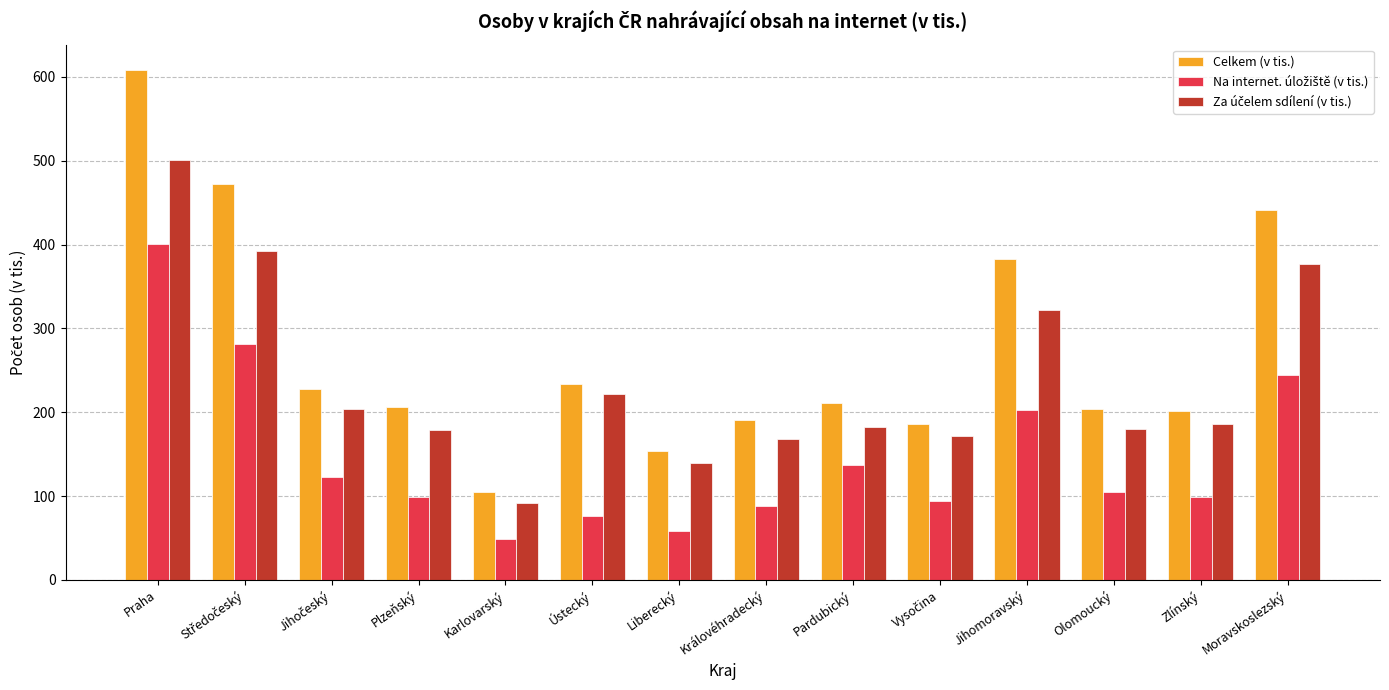

At how many categories does at least one series exceed 66?

14